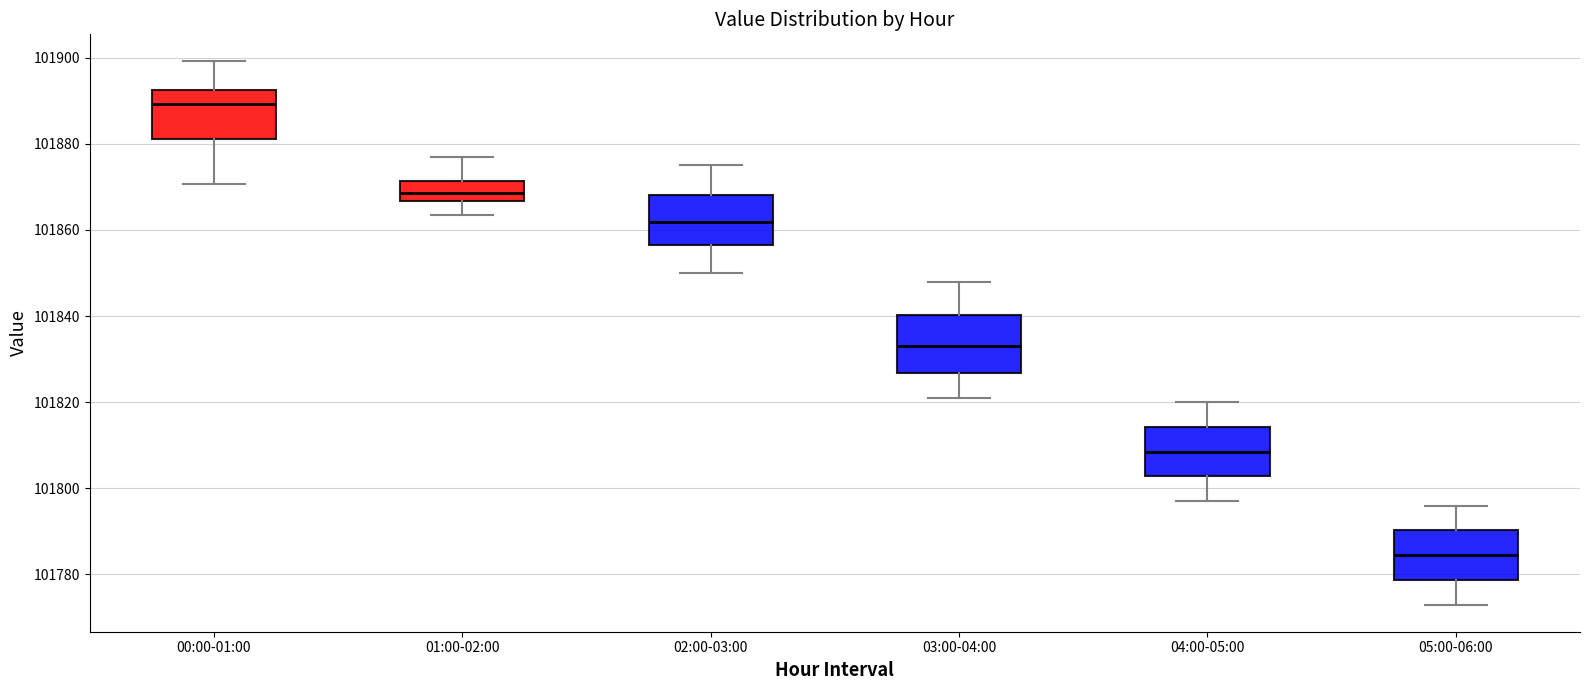

Where does the upper whisker of the box for 00:00-01:00 end on the y-axis? The values are not printed on the chart, so give them approximately, as read against the axis.

101900